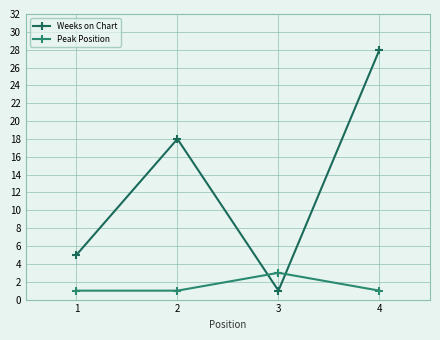

What is the sum of the Peak Position values at 3 and 1?

4